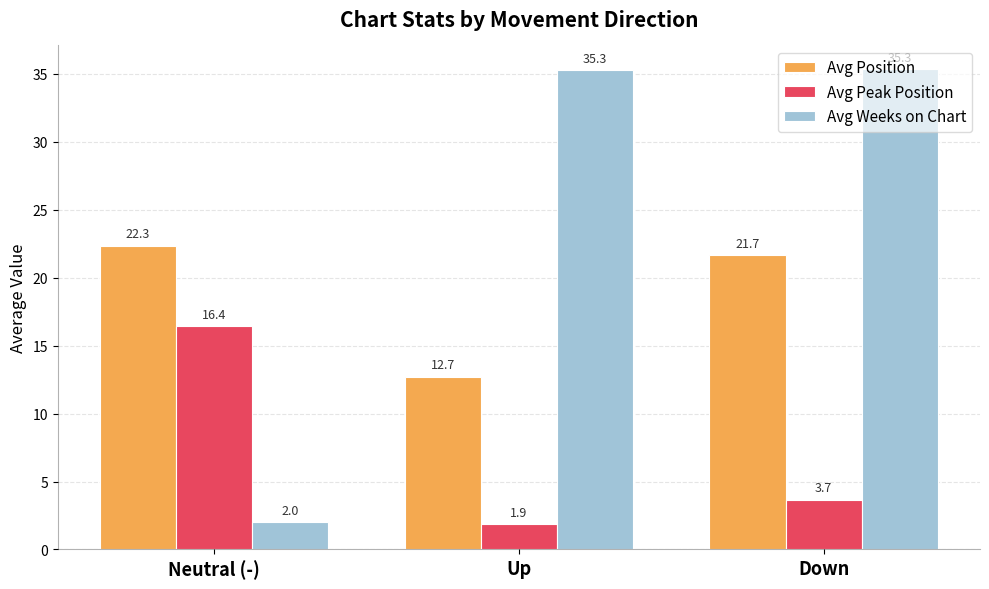

Rank the categories by Avg Position value from highest to lowest.

Neutral (-), Down, Up